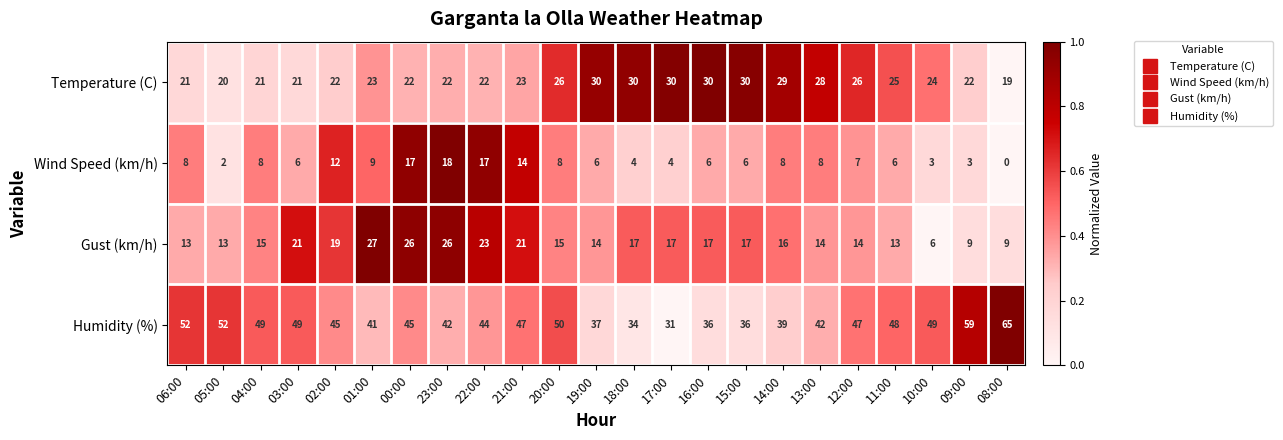

Rank the series at 04:00 from highest to lowest value.

Humidity (%), Temperature (C), Gust (km/h), Wind Speed (km/h)